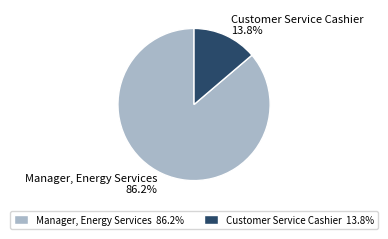

Rank the categories by value from lowest to highest.

Customer Service Cashier, Manager, Energy Services